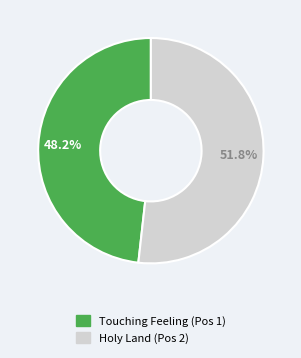

To the nearest percent, what is the difference between the largest and smallest slice percentages?

4%